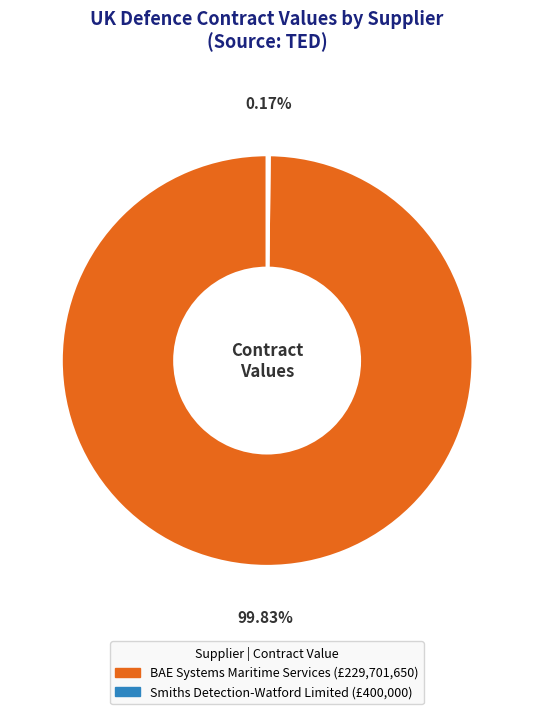

Which slice represents more than half of the pie?

BAE Systems Maritime Services